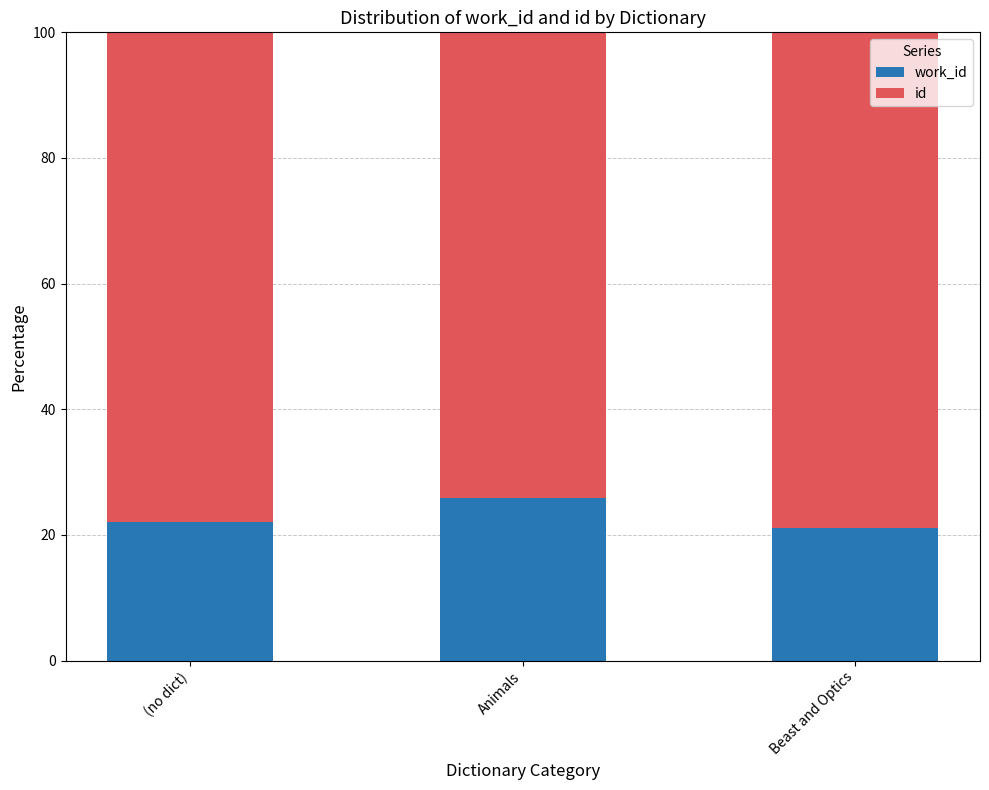

What is the total value across all series at (no dict)?

100.0